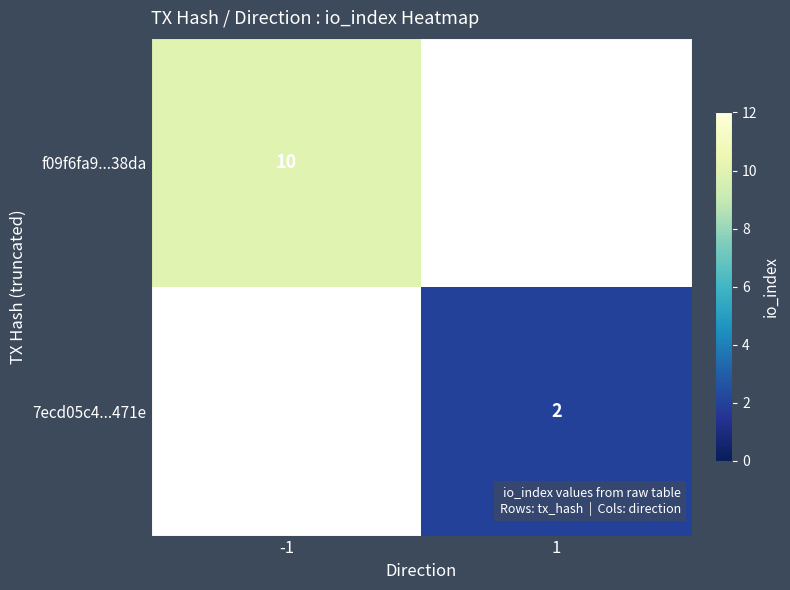

True or false: f09f6fa9...38da has a value of 15 at -1.

False